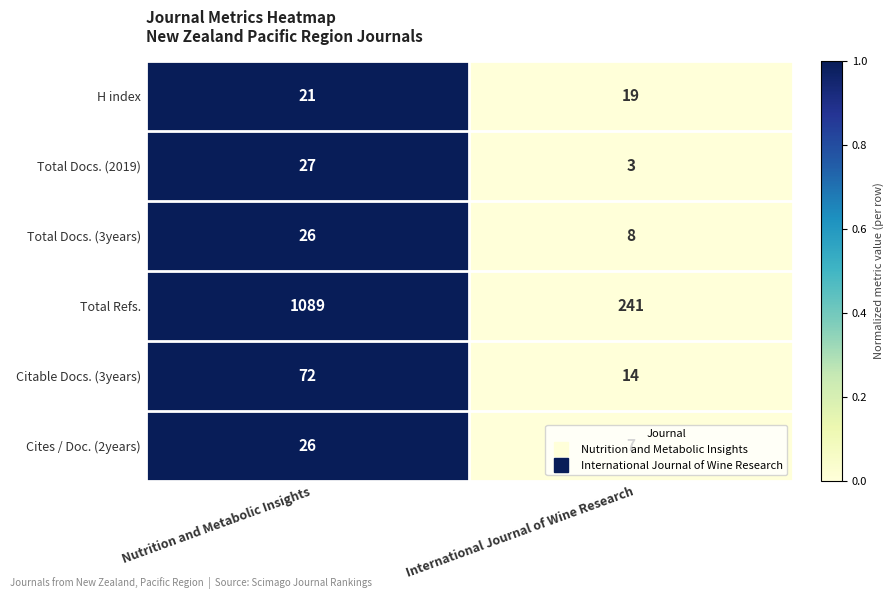

The Cites / Doc. (2years) series shows 26 at Nutrition and Metabolic Insights. True or false?

True